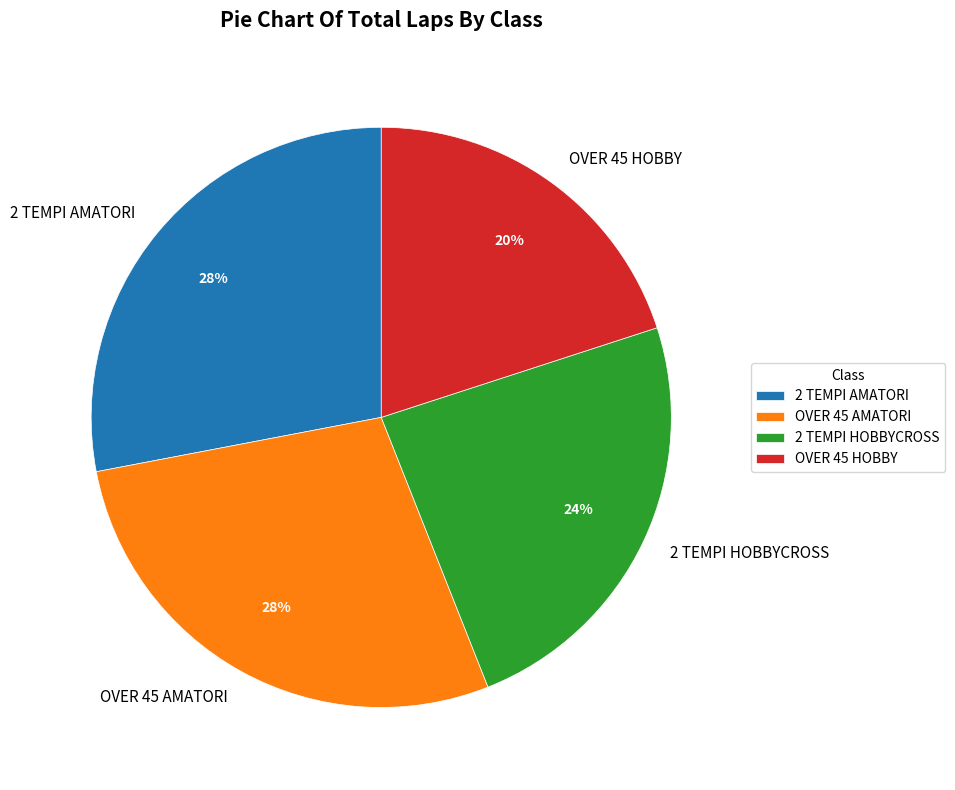

What is the smallest slice in the pie chart?

OVER 45 HOBBY